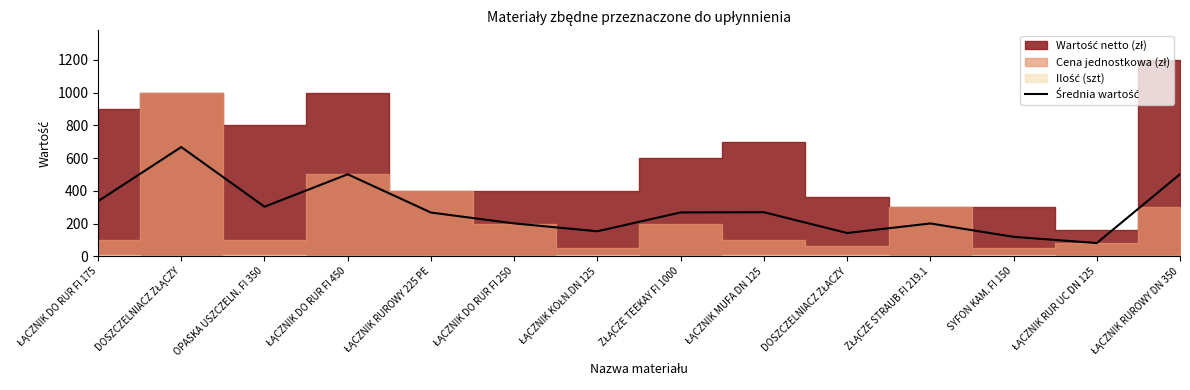

The chart shows a value of 51.3 at SYFON KAM. FI 150. True or false?

False